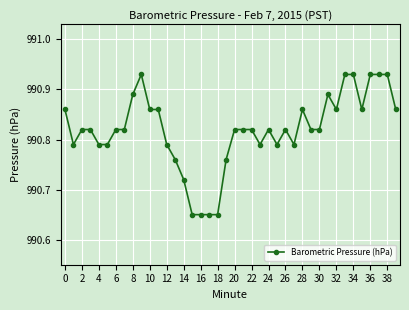

How many values are between 990 and 991?

40